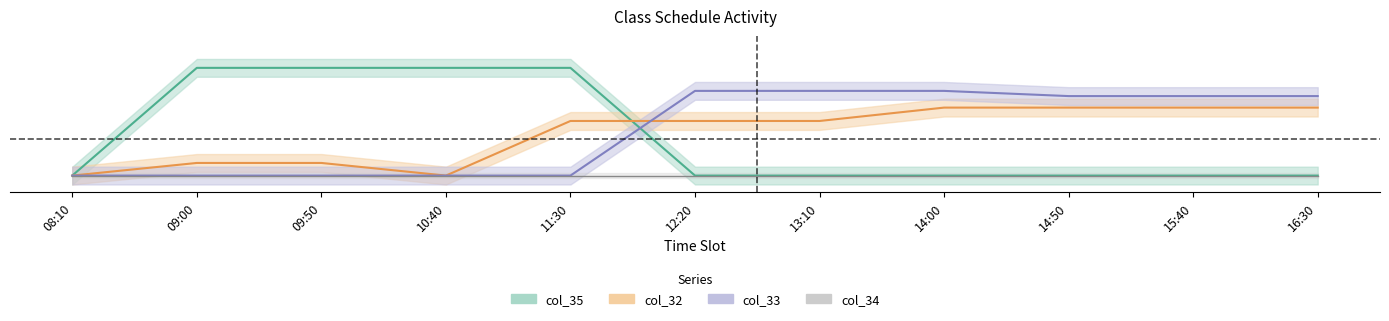

What is the label of the 4th point from the right?

14:00